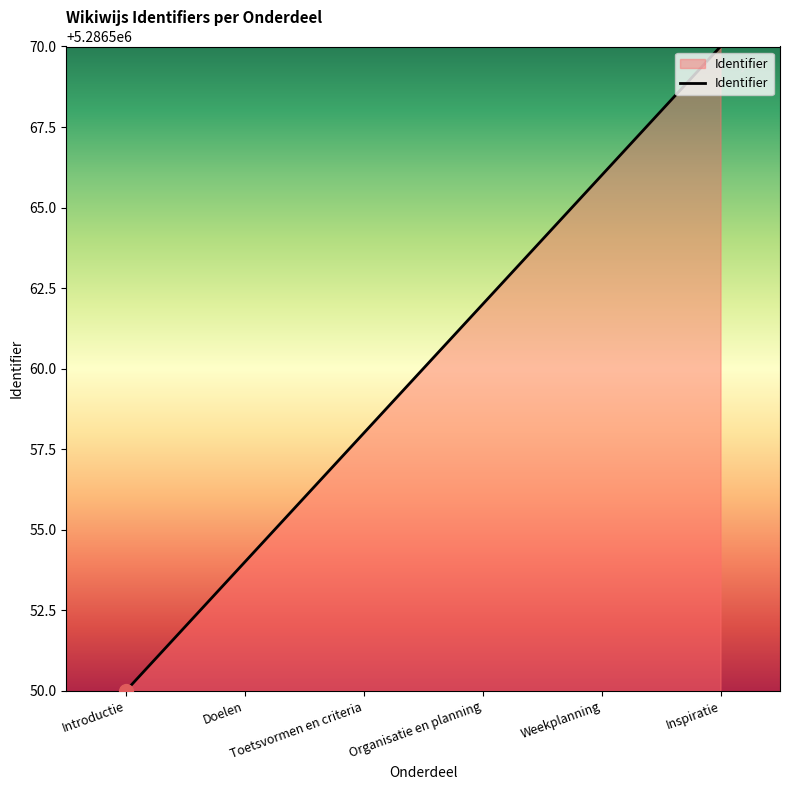

At which label does the data first exceed 5286561?

Organisatie en planning